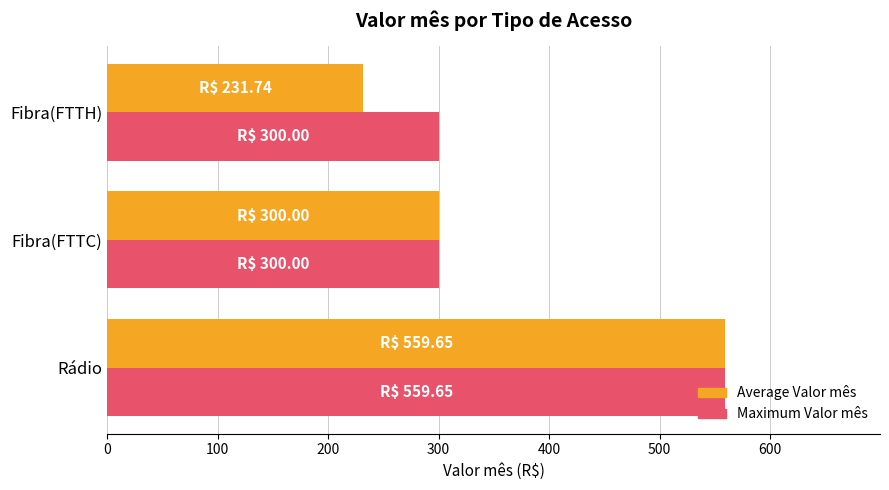

Which series has the largest range (max minus min)?

Average Valor mês